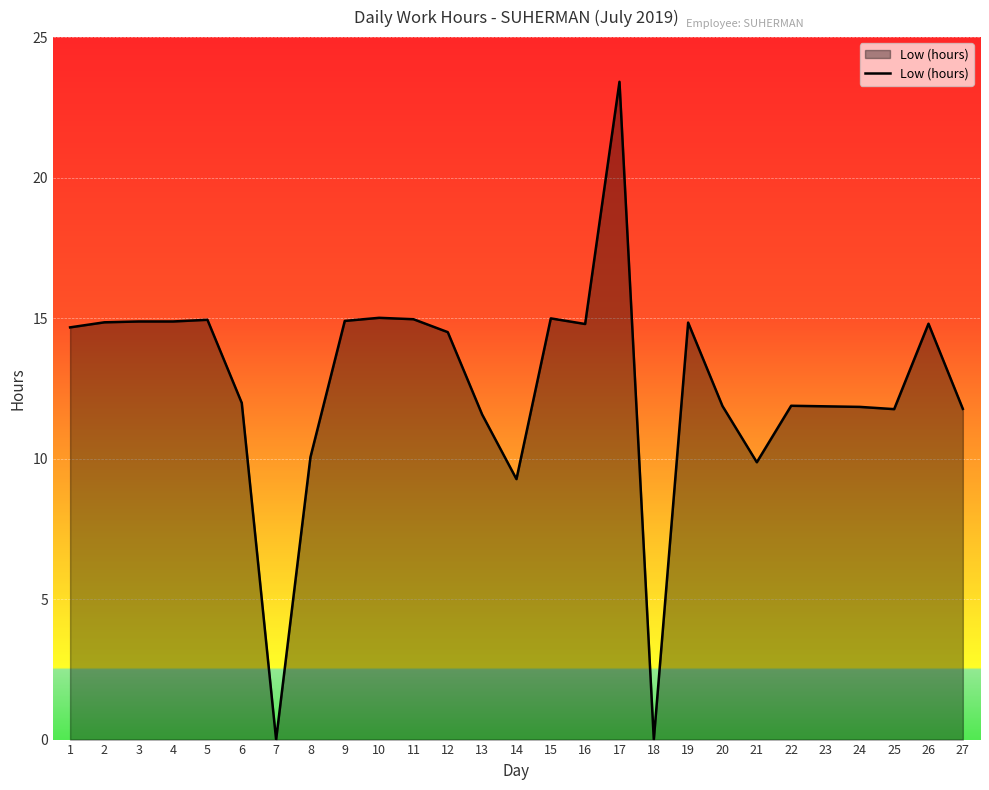

What is the change in value from 6 to 14?

-2.7